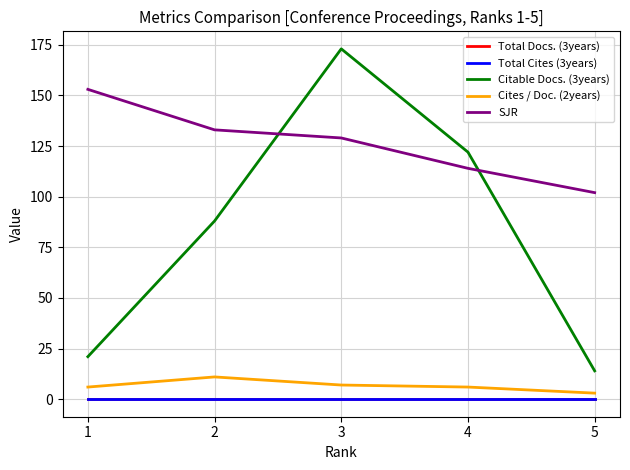

Reading right to left, what are all the values shown in this chart?

Total Docs. (3years): 0	0	0	0	0
Total Cites (3years): 0	0	0	0	0
Citable Docs. (3years): 14	122	173	88	21
Cites / Doc. (2years): 3	6	7	11	6
SJR: 102	114	129	133	153